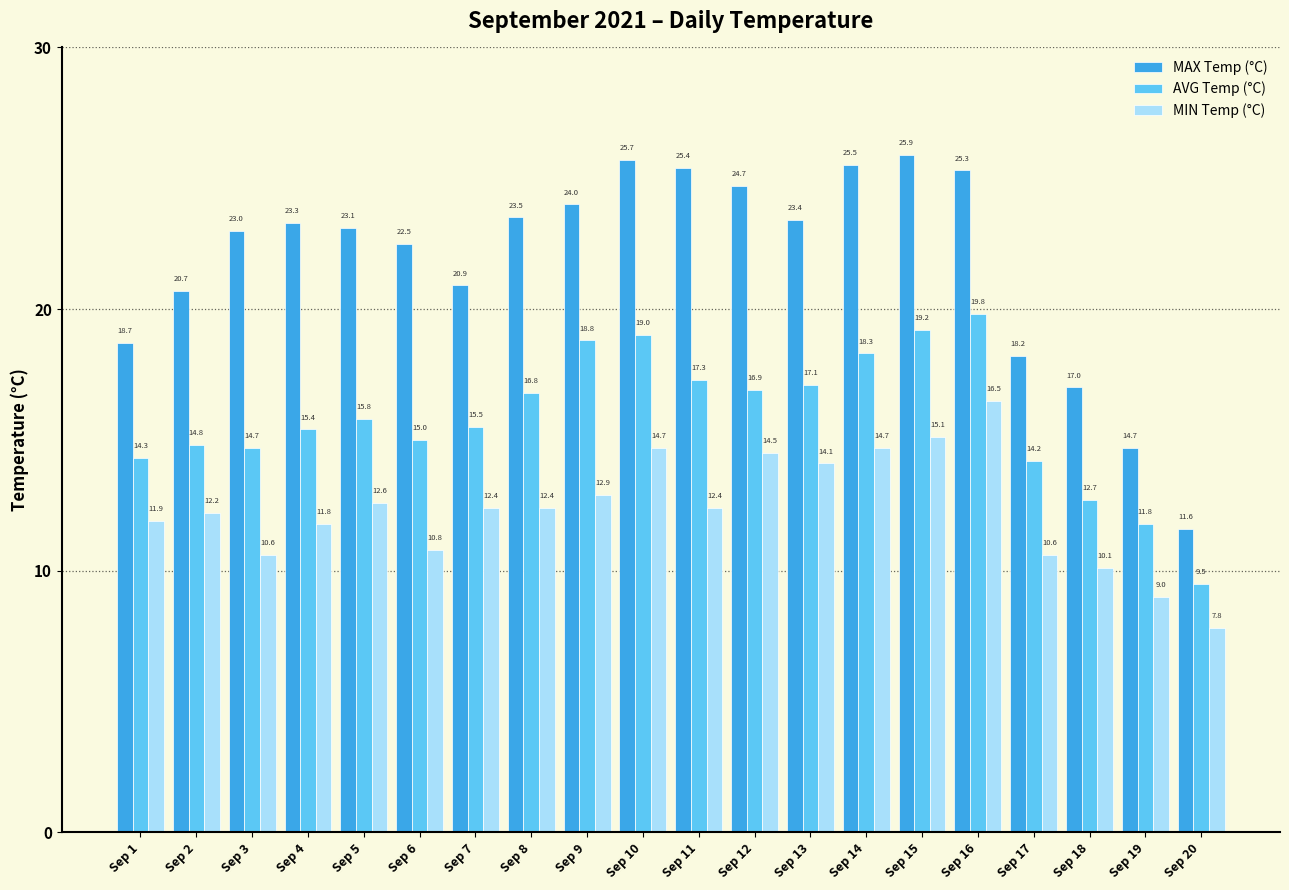

The AVG Temp (°C) series shows 16.8 at Sep 8. True or false?

True